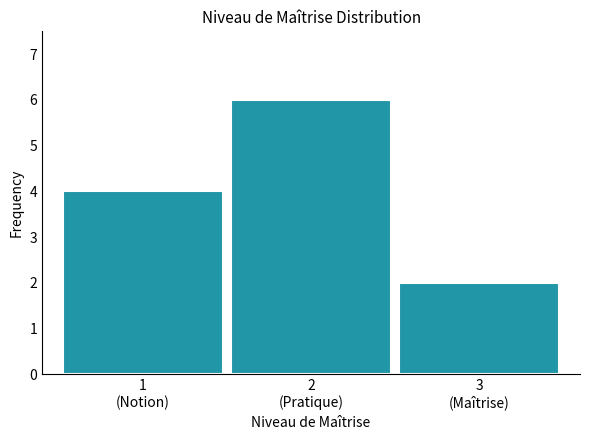

Reading left to right, transcribe all the data shown in this chart.

4	6	2